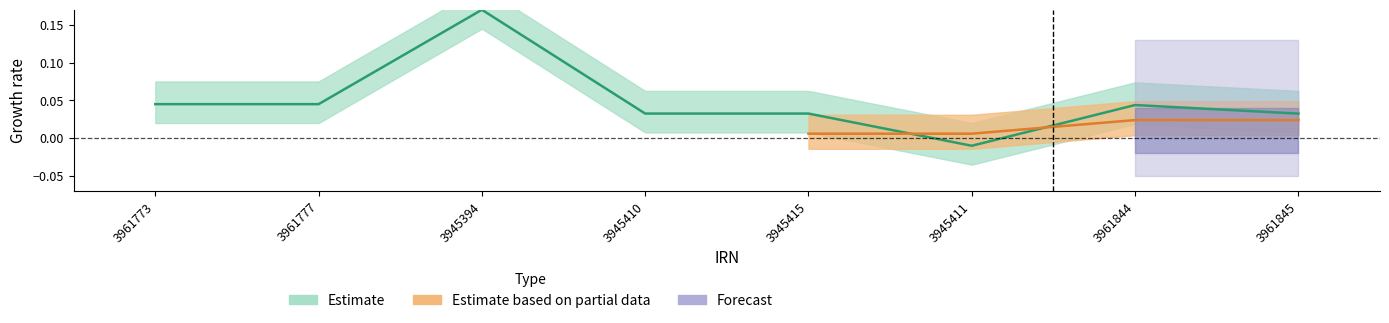

How many positive values are there?

7